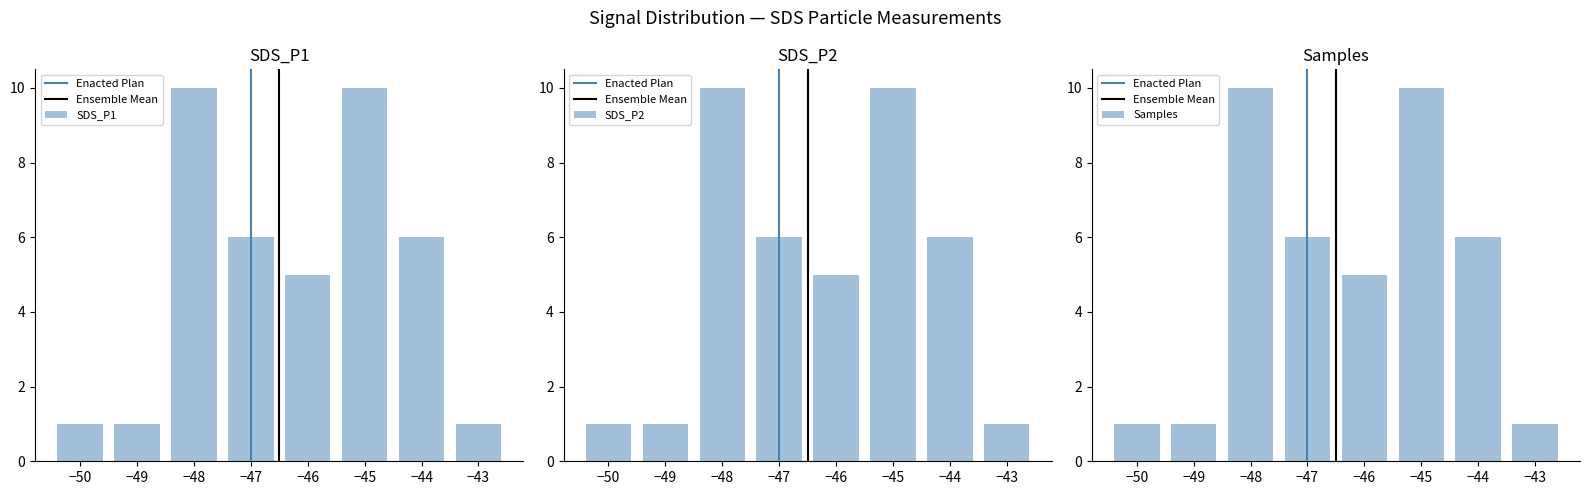

Does the chart contain stacked bars?

No